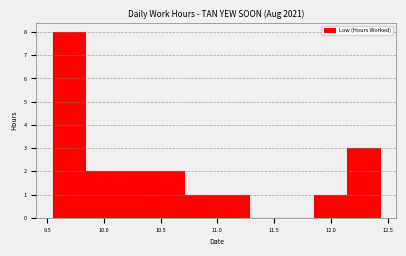

Which range on the x-axis has the tallest bar?

9.55 to 9.85